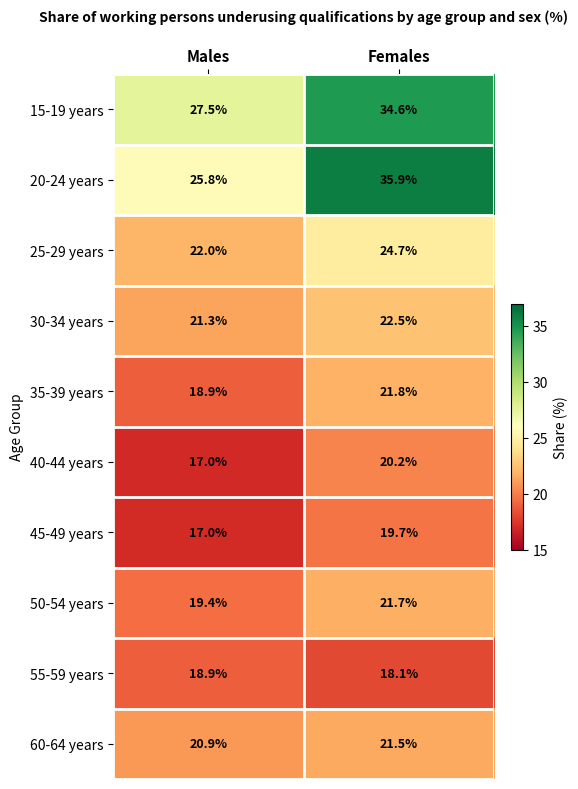

Read the 20-24 years value at Females.

35.9